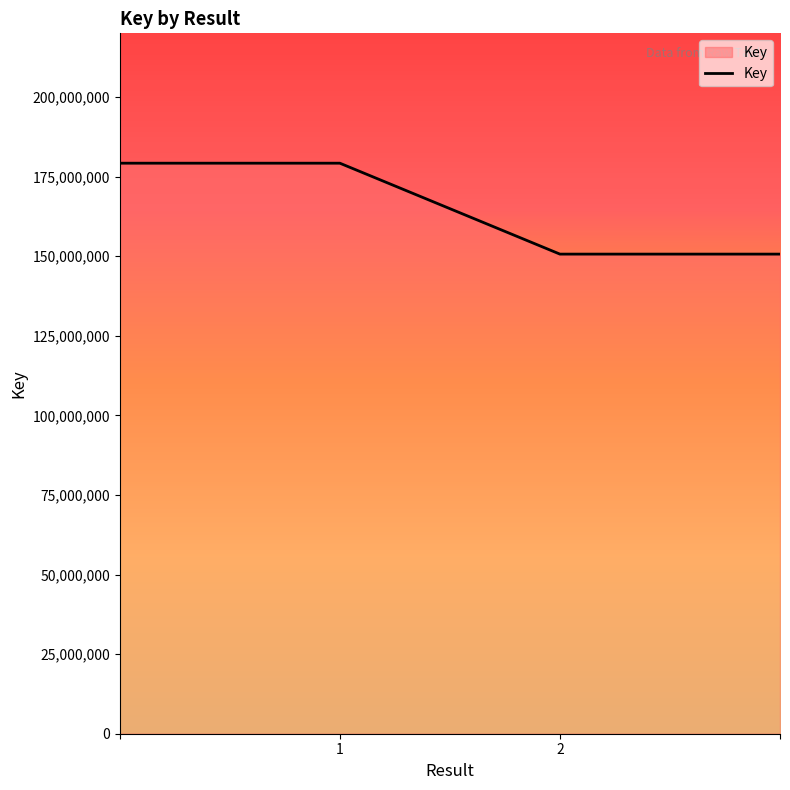

What is the difference between the maximum and minimum values?

28558401